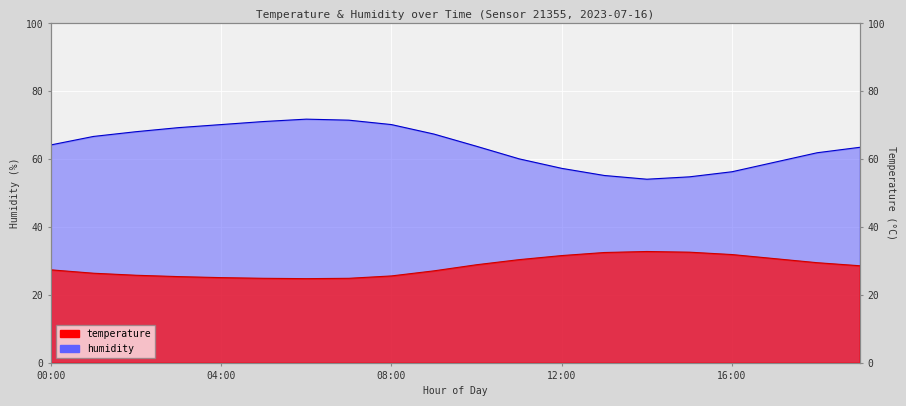

Which category has the highest value across all series?

06:00